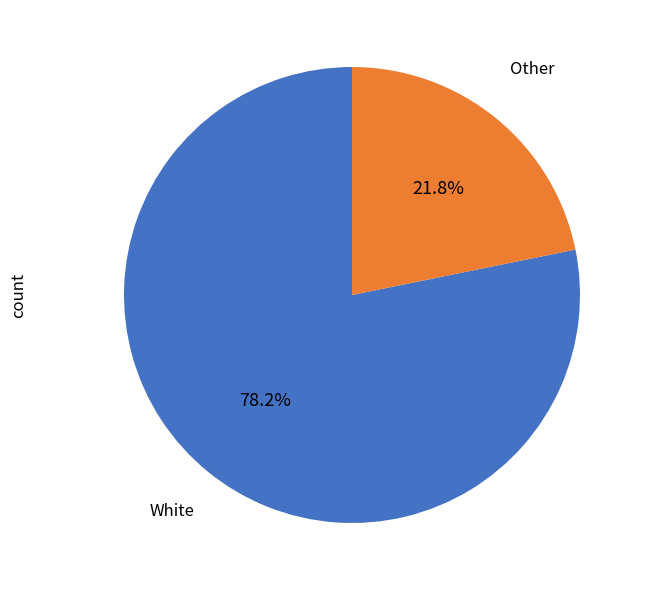

To the nearest percent, what is the average slice percentage?

50%